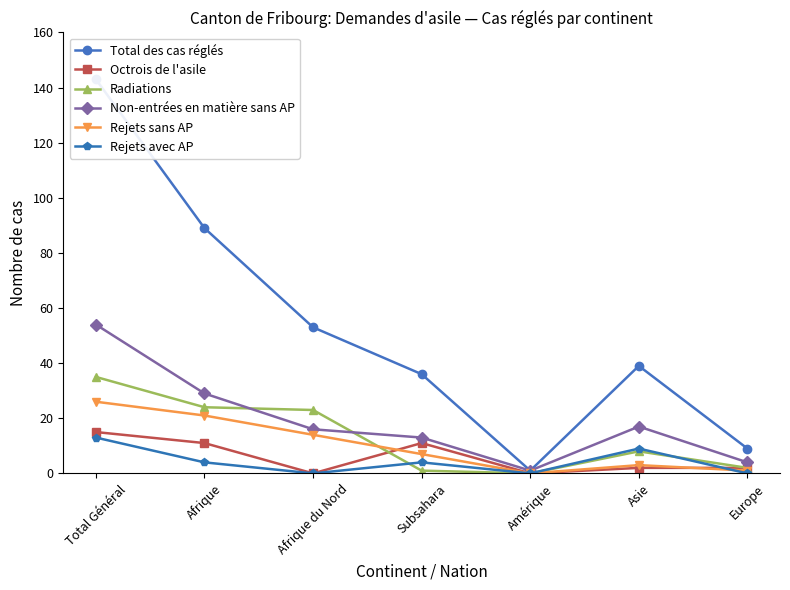

The Rejets avec AP series shows 0 at Europe. True or false?

True